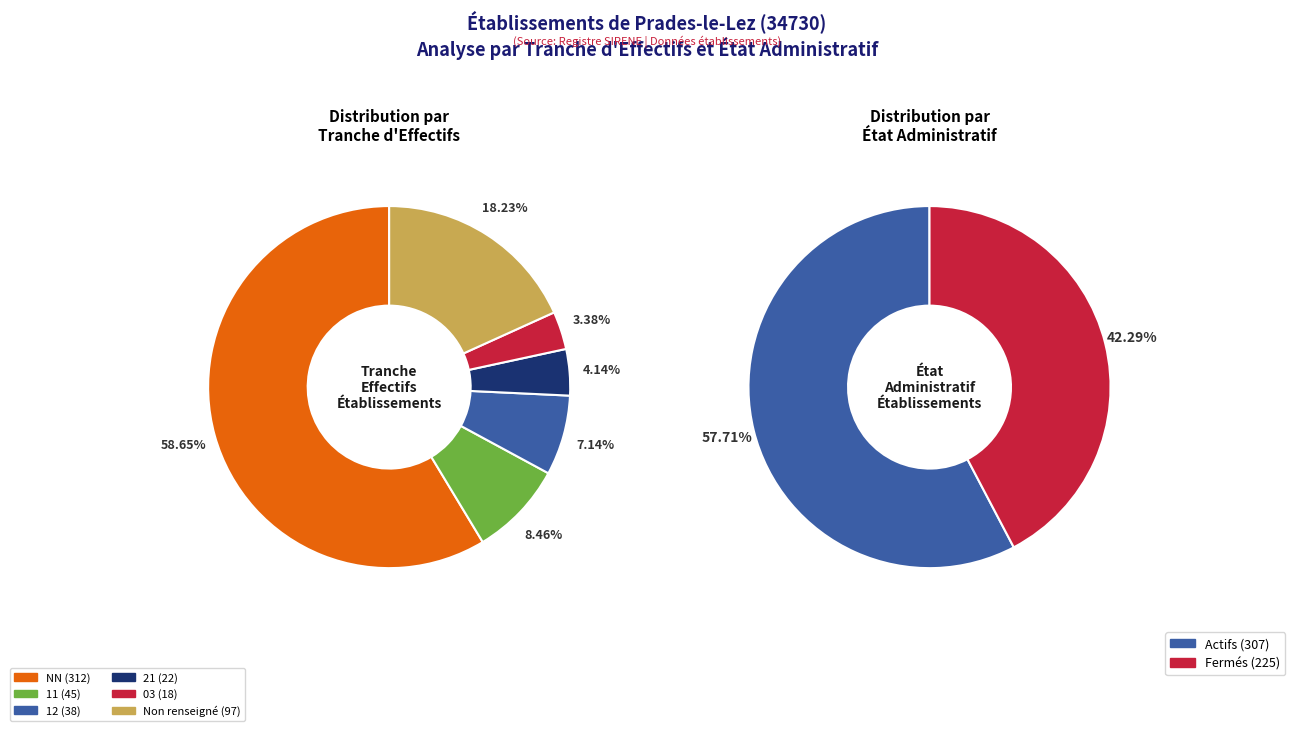

To the nearest percent, what is the difference between the 12 and  slice percentages?

11%